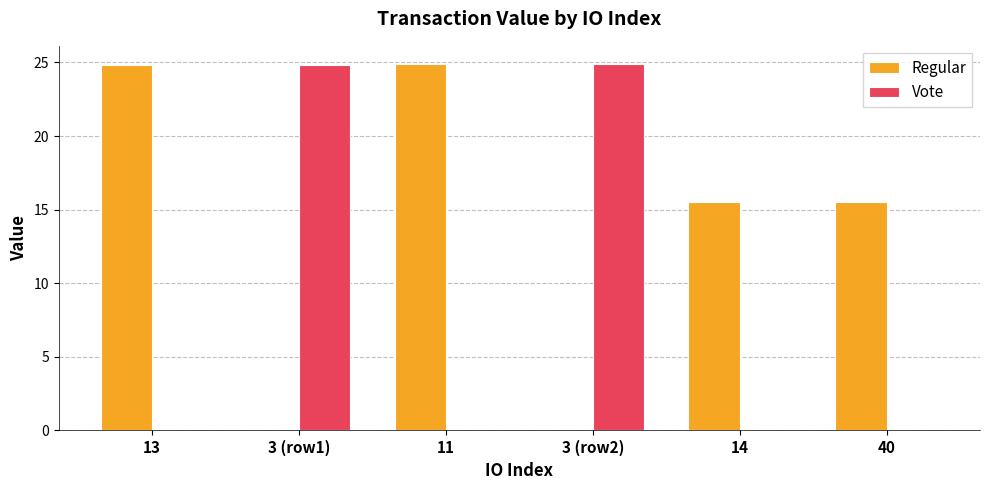

What is the sum of the Vote values at 14 and 3 (row2)?

24.9